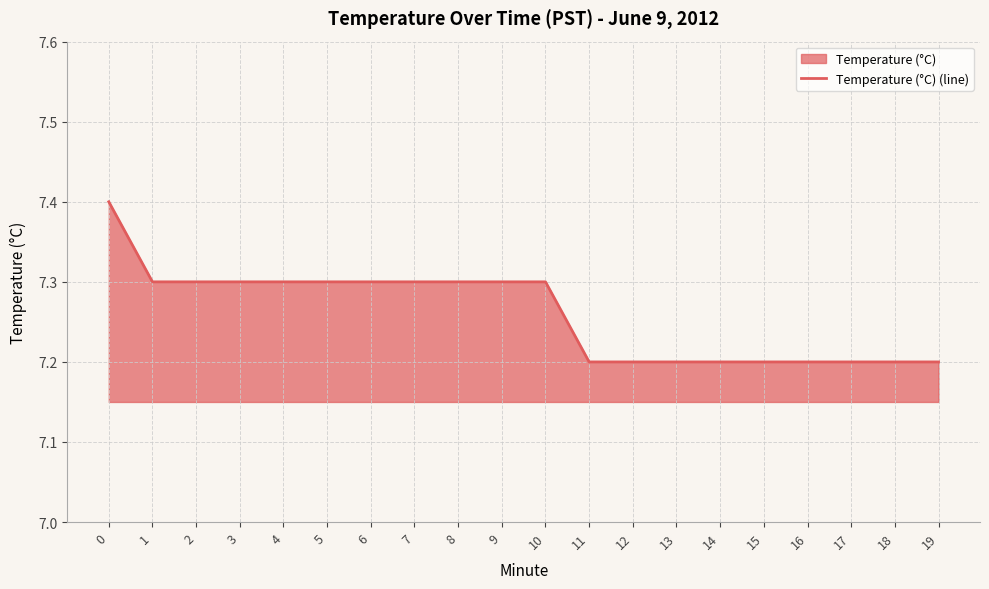

What is the value of the 19th point from the left?

7.2